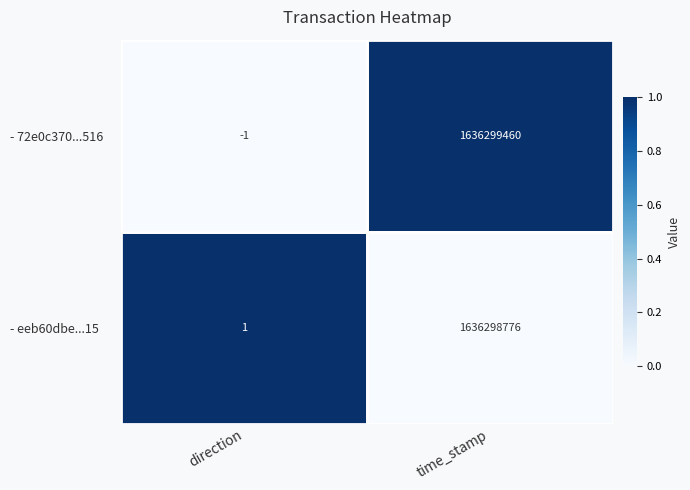

Where is - eeb60dbe...15 nearest to the value 818149388?

direction